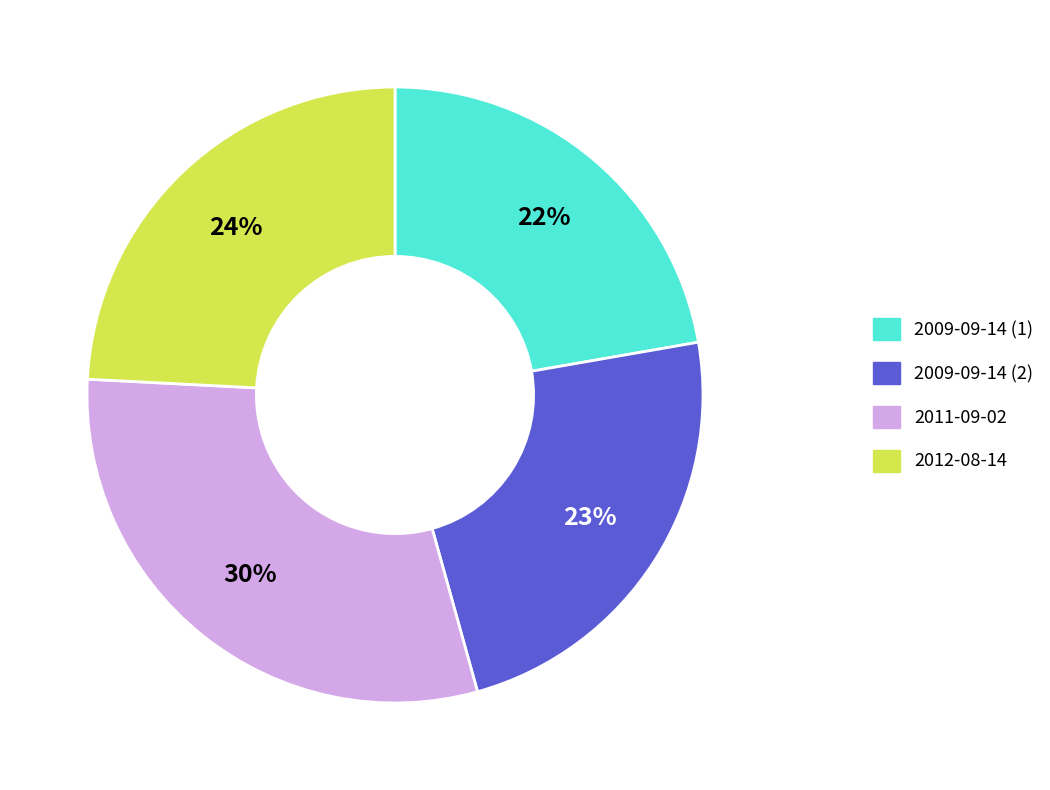

To the nearest percent, what is the average slice percentage?

25%